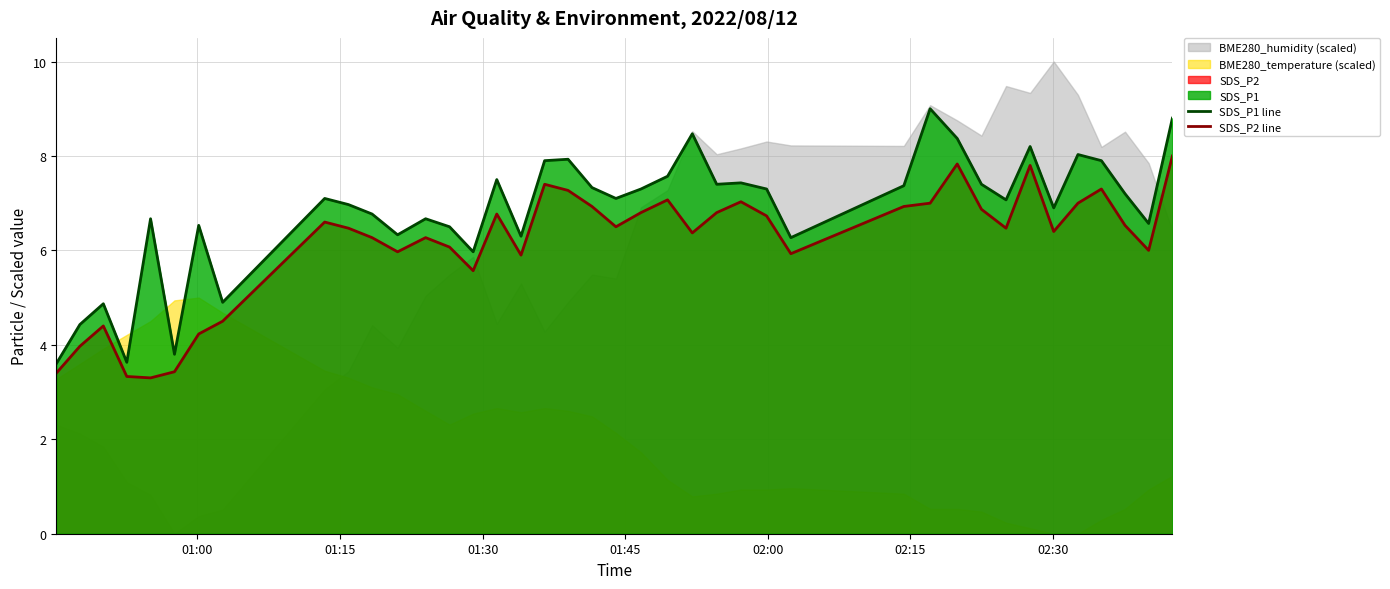

What is the difference between the second highest and second lowest values in the SDS_P2 line series?

4.5